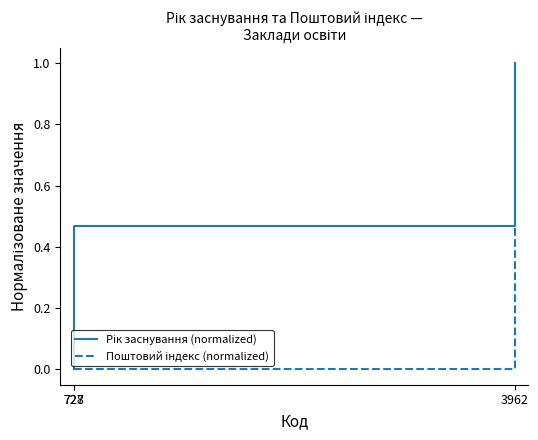

Is the value of Поштовий індекс (normalized) at 727 greater than the value of Рік заснування (normalized) at 3962?

No